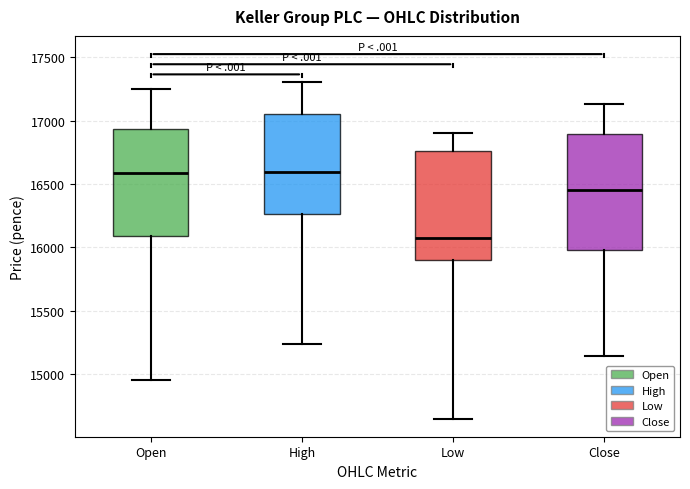

Reading left to right, transcribe this box plot: for each box, give where its median line is, the range the box spans, and where its two whiskers end, as read against the y-axis. The values are not printed on the chart, so give them approximately, as read against the axis.

Open: median 16600, box 16100 to 16950, whiskers 14950 to 17250
High: median 16600, box 16250 to 17050, whiskers 15250 to 17300
Low: median 16050, box 15900 to 16750, whiskers 14650 to 16900
Close: median 16450, box 16000 to 16900, whiskers 15150 to 17150